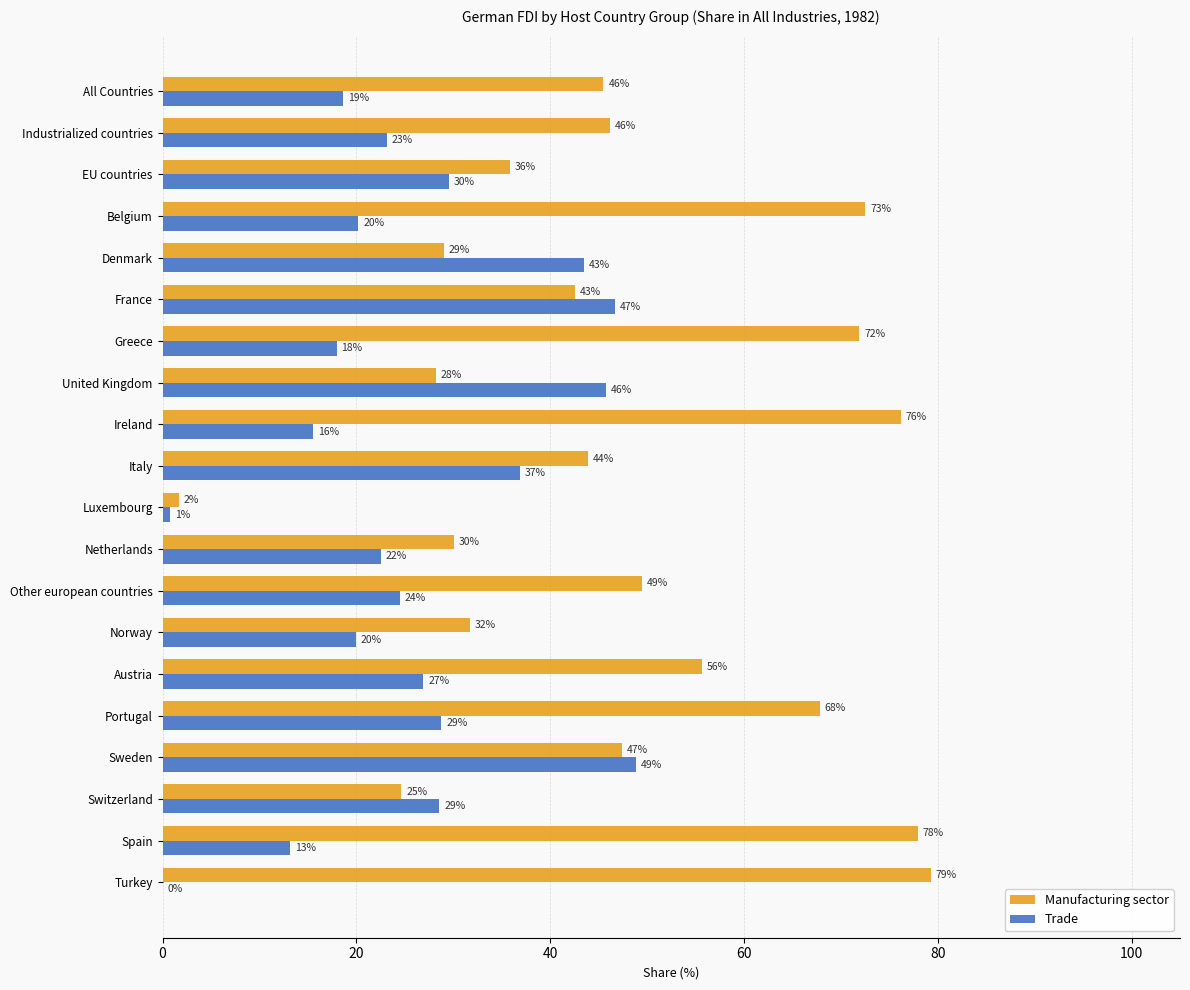

Between Denmark and Norway, which series saw the biggest shift?

Trade